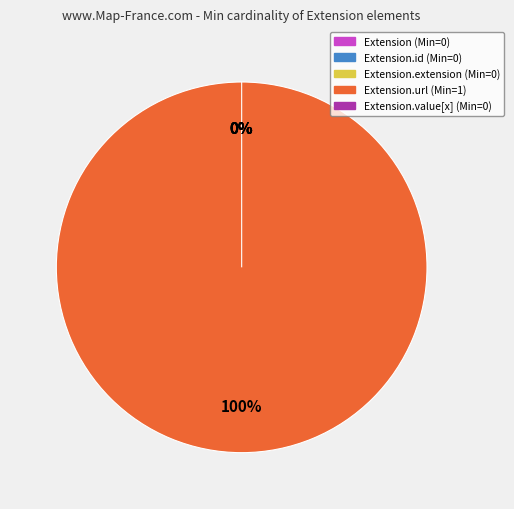

How many segments does this pie chart have?

5